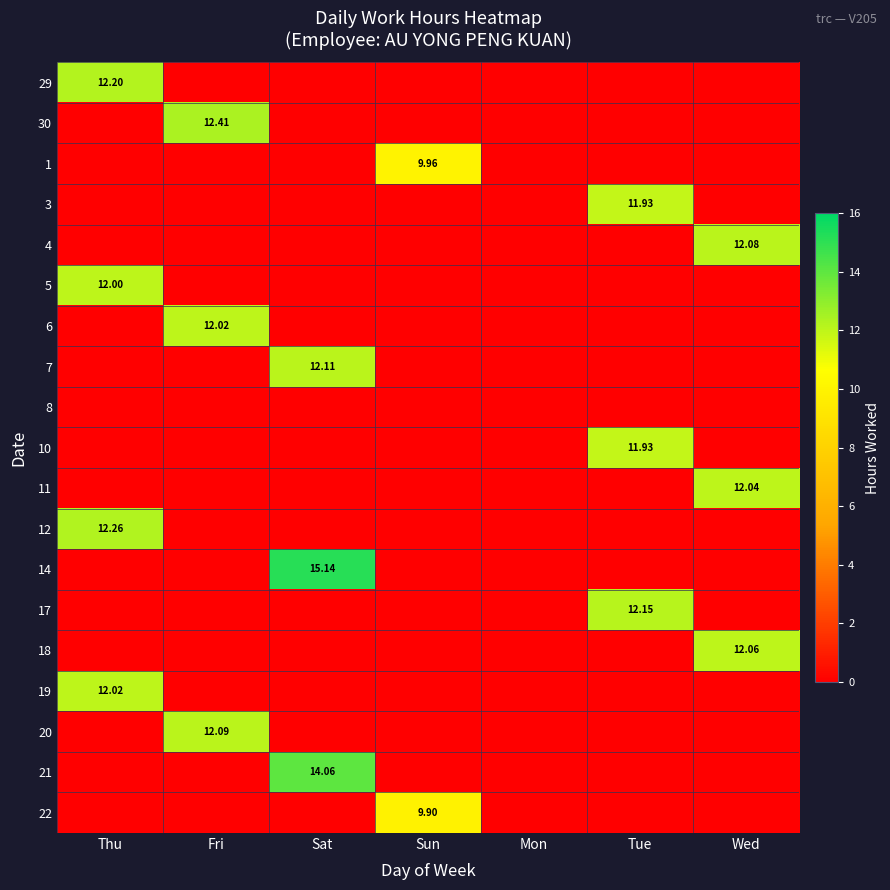

Count the 22 values in the range 0 to 1.

6